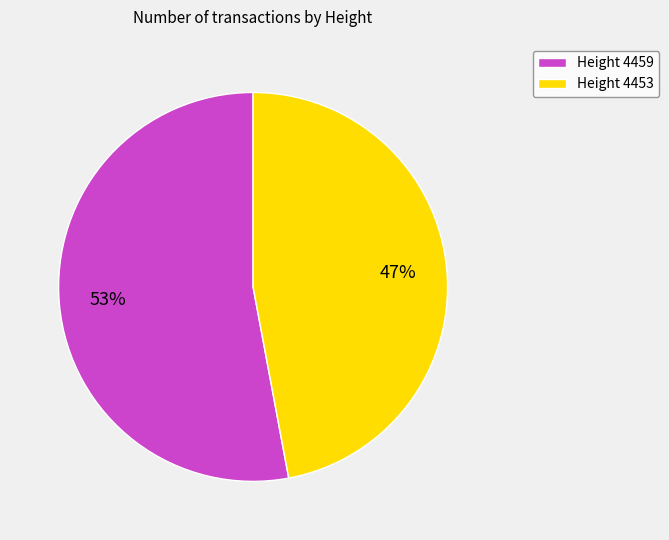

Rank the categories by value from highest to lowest.

Height 4459, Height 4453